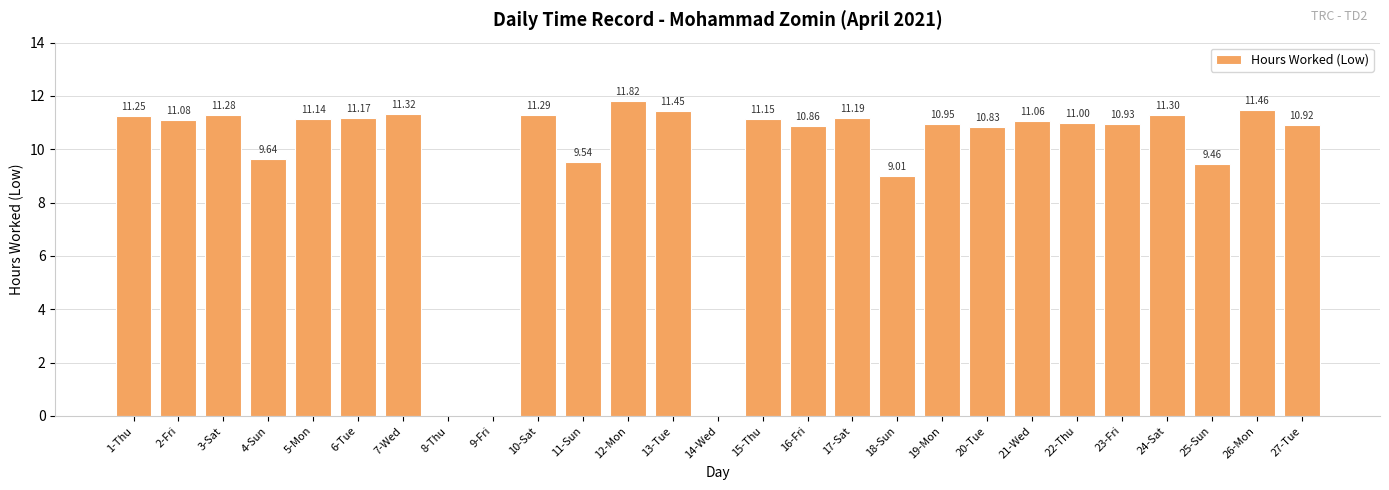

What is the ratio of the value at 17-Sat to the value at 4-Sun?

1.2